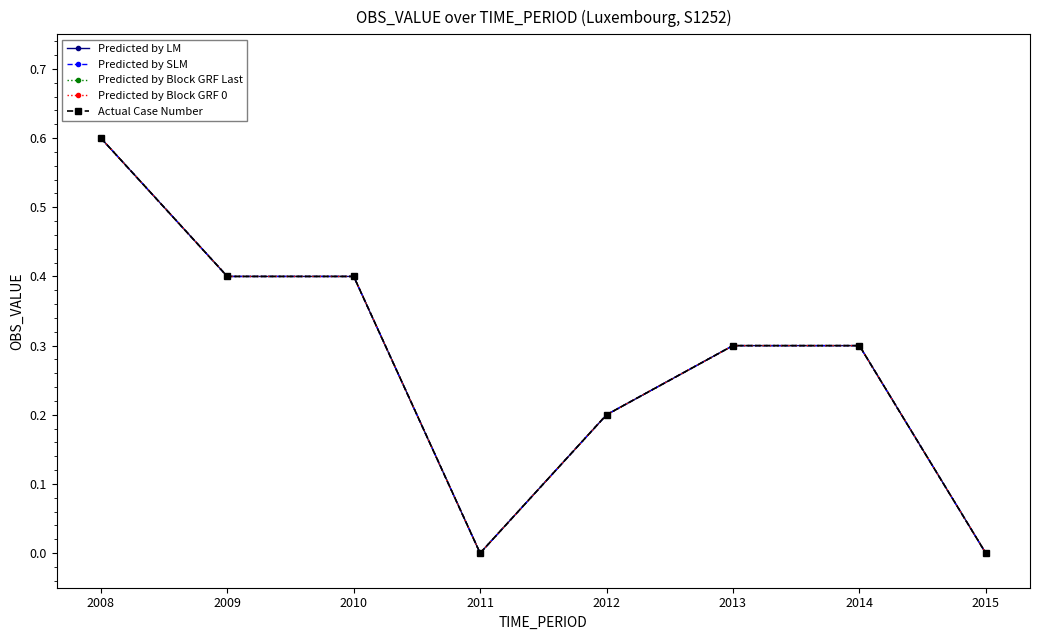

List the labels in order of Predicted by Block GRF 0 value, largest first.

2008, 2009, 2010, 2013, 2014, 2012, 2011, 2015